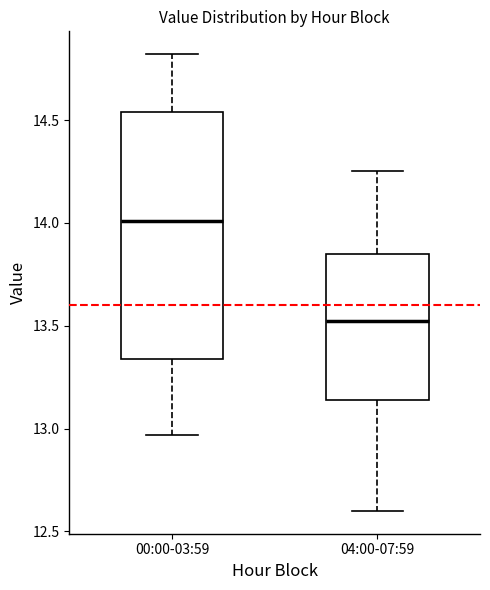

Comparing the boxes themselves (not the whiskers), which one is the tallest?

00:00-03:59